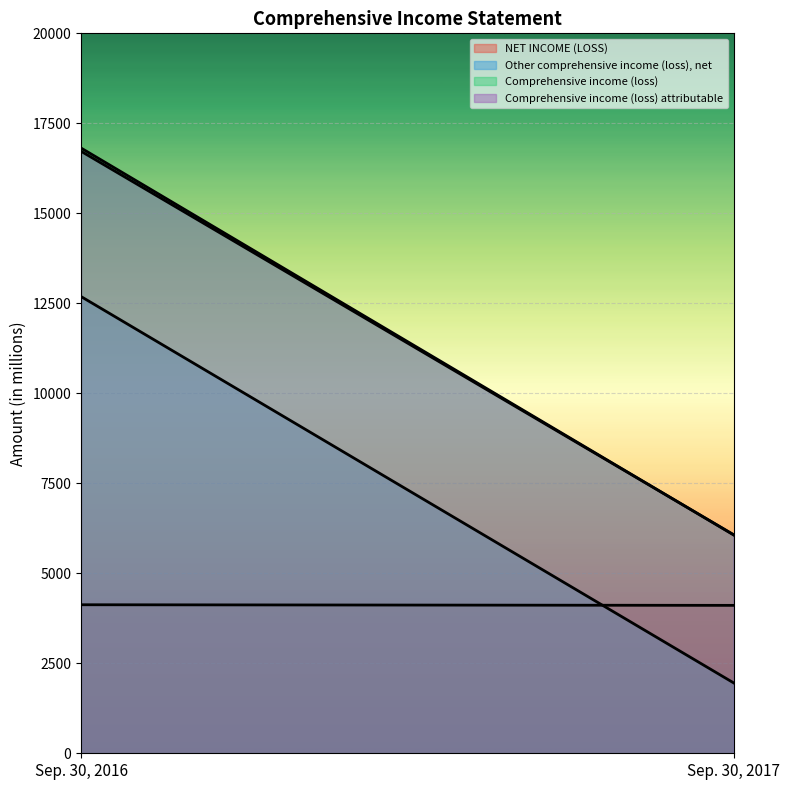

What is the highest value of the Comprehensive income (loss) attributable series?

16724